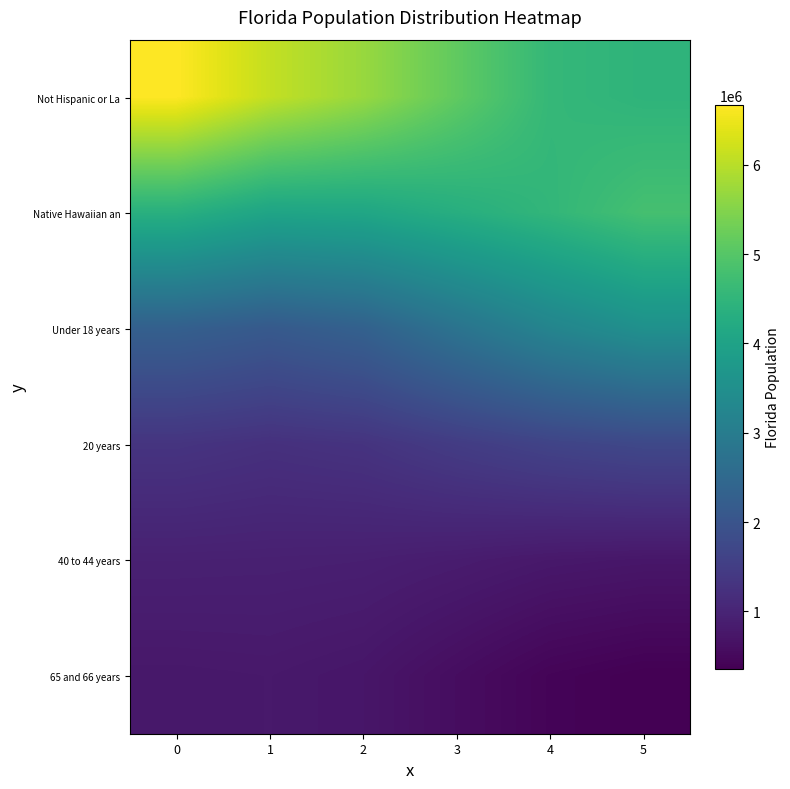

Which series has the largest total across all categories?

Not Hispanic or La